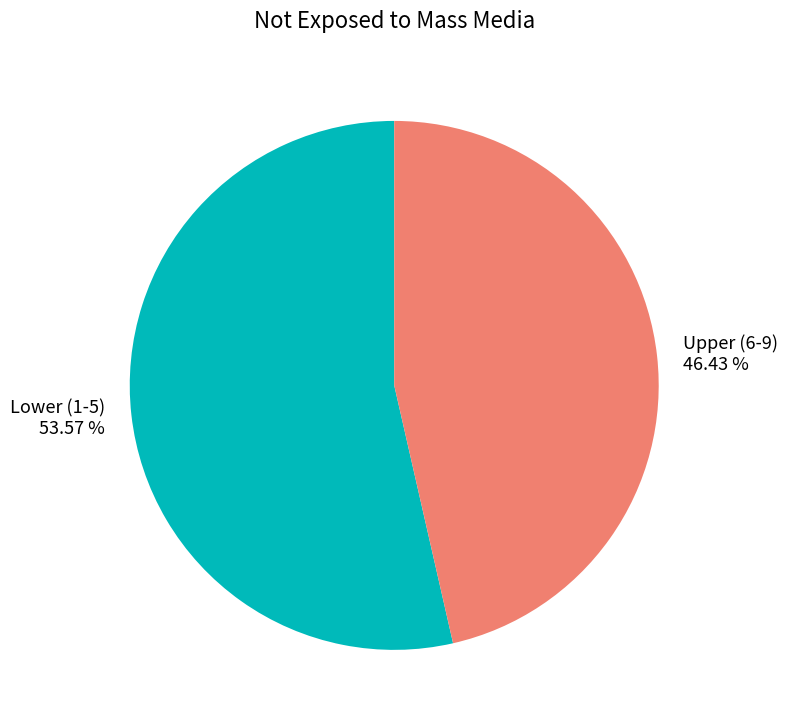

Approximately how many times larger is the value at Lower (1-5) compared to Upper (6-9)?

1.2